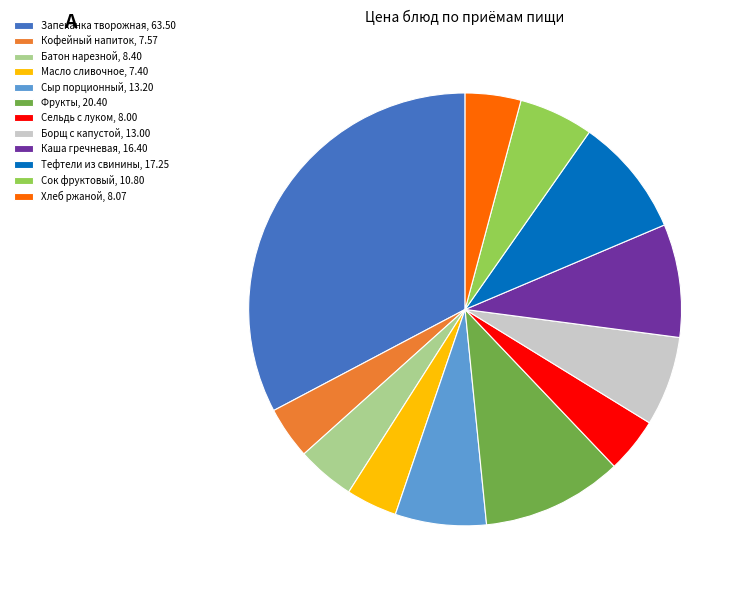

Is it true that Каша гречневая is 1% of the pie?

False